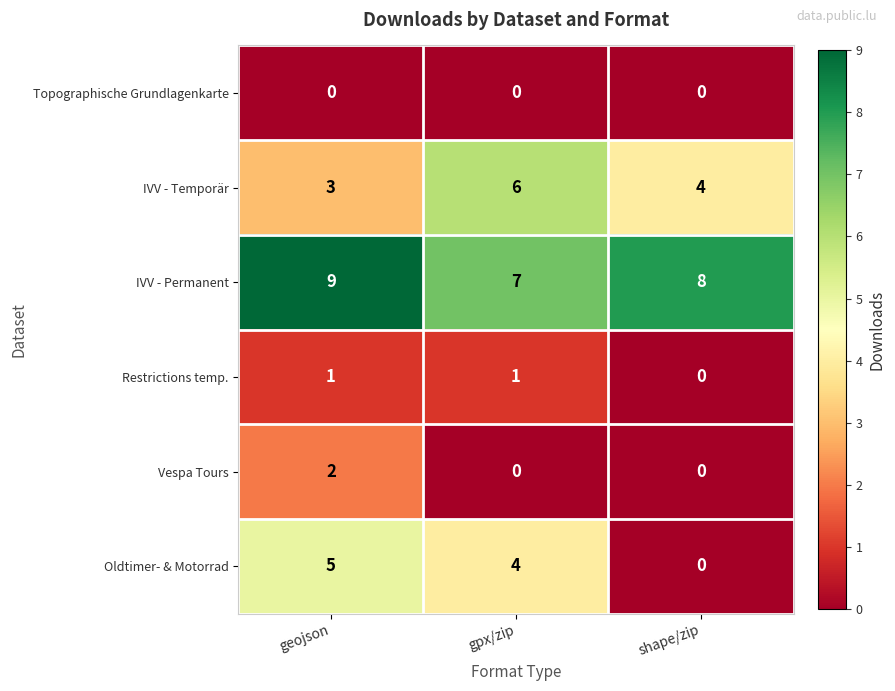

At how many categories does at least one series exceed 3?

3